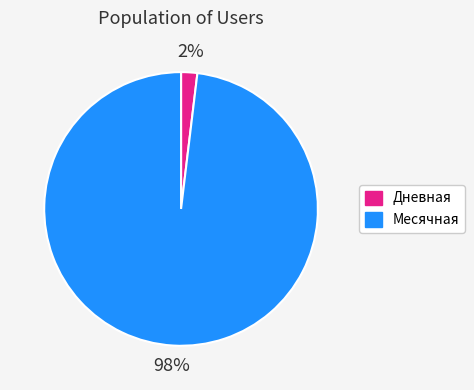

How many slices are in this pie chart?

2